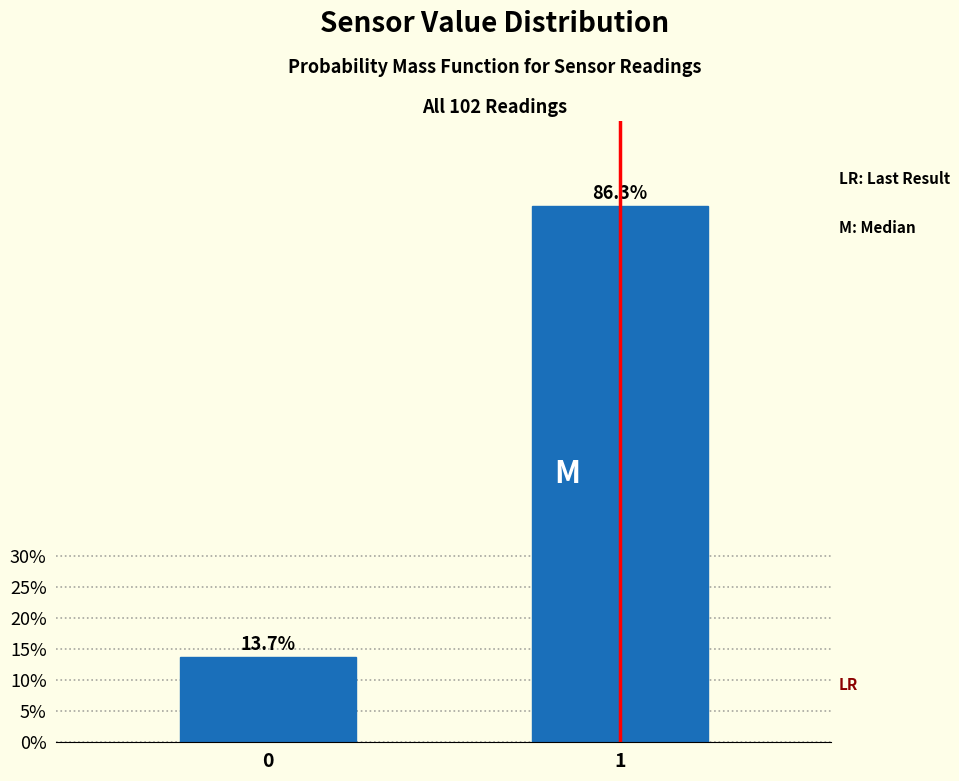

Reading left to right, what are all the values shown in this chart?

0=13.7	1=86.3